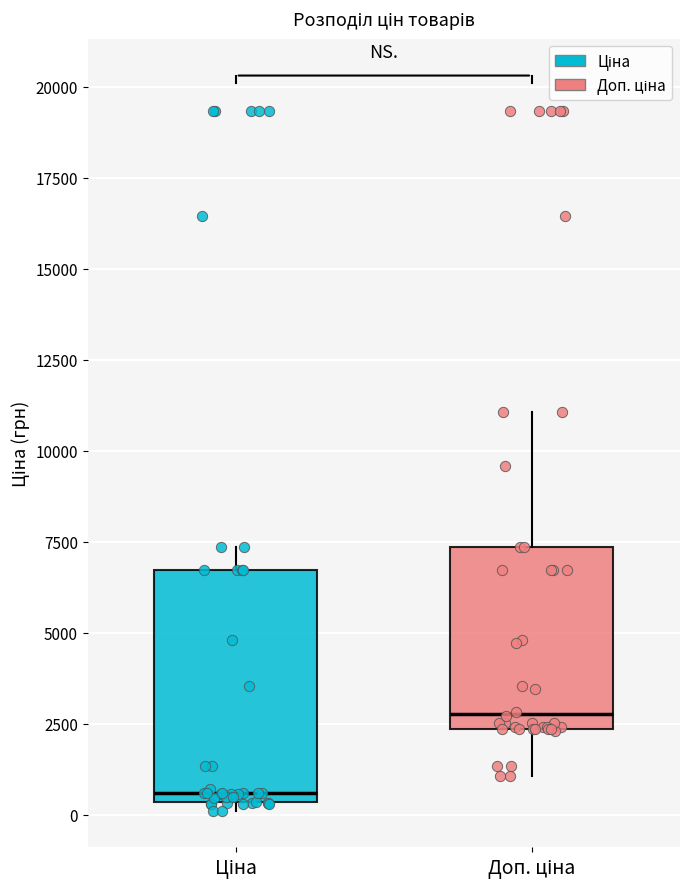

Which box is the tallest, from its lower edge to its upper edge?

Ціна